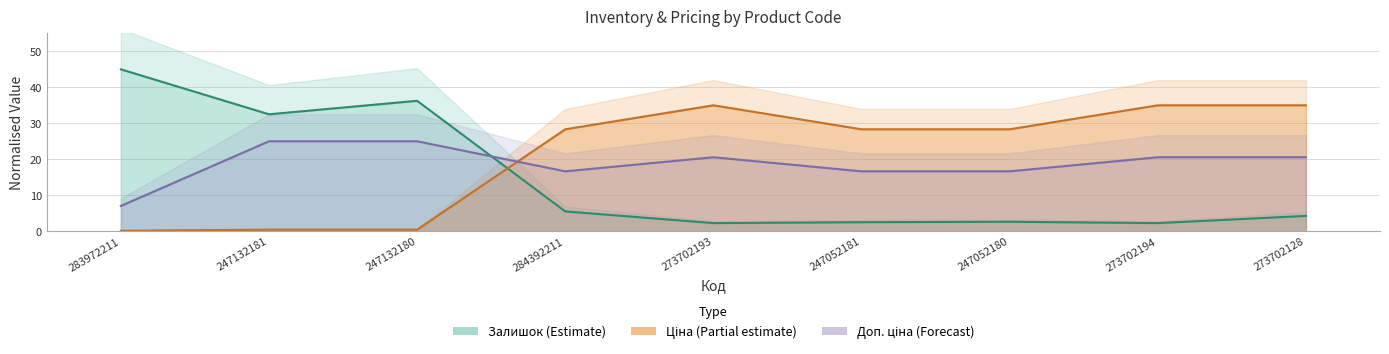

What is the value of the Доп. ціна point at the 5th from the left?

20.6